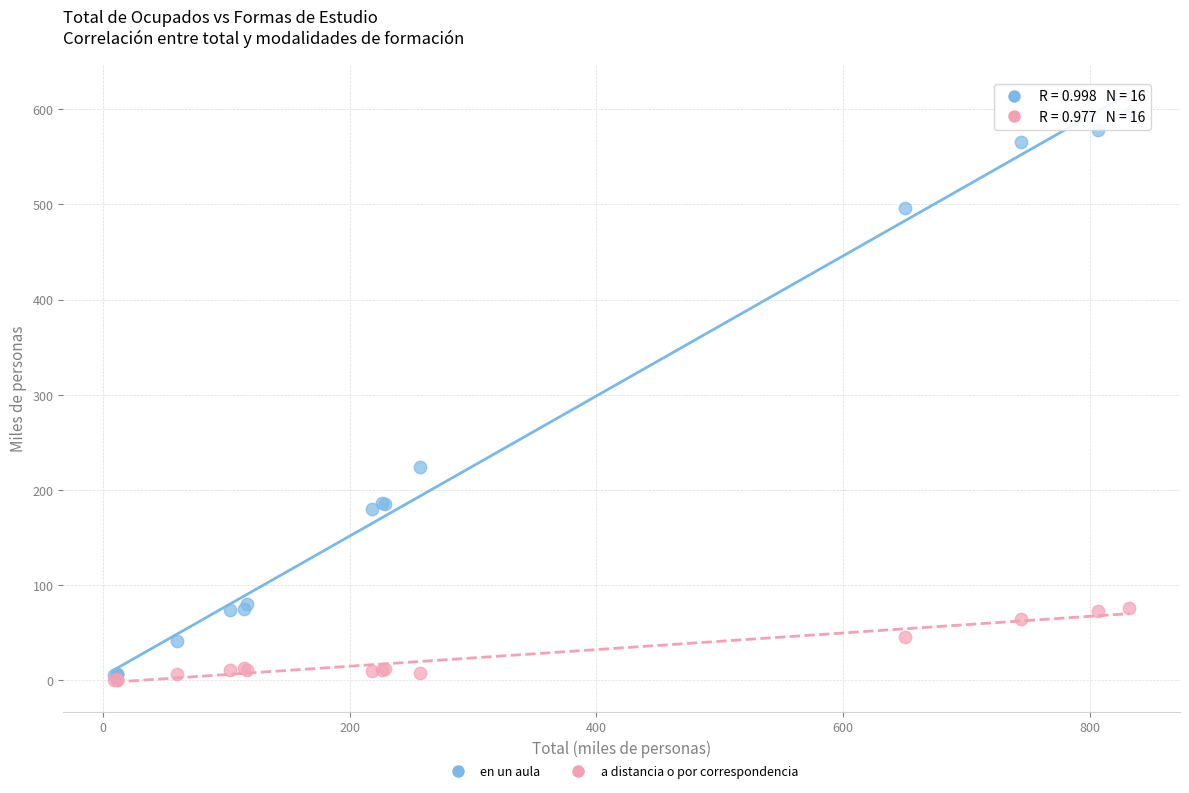

Across all series, what Y value is closest to 298?

224.1